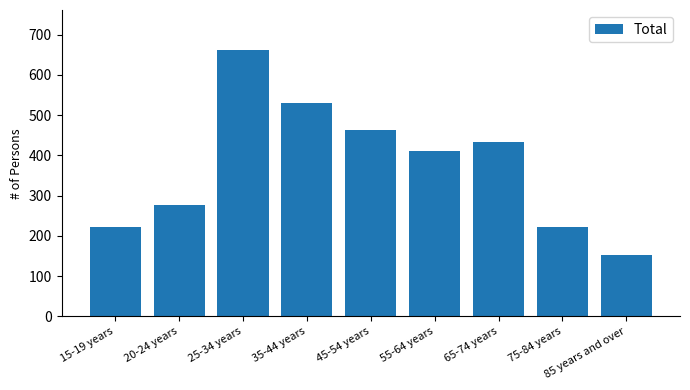

What is the change in value from 20-24 years to 35-44 years?

+254